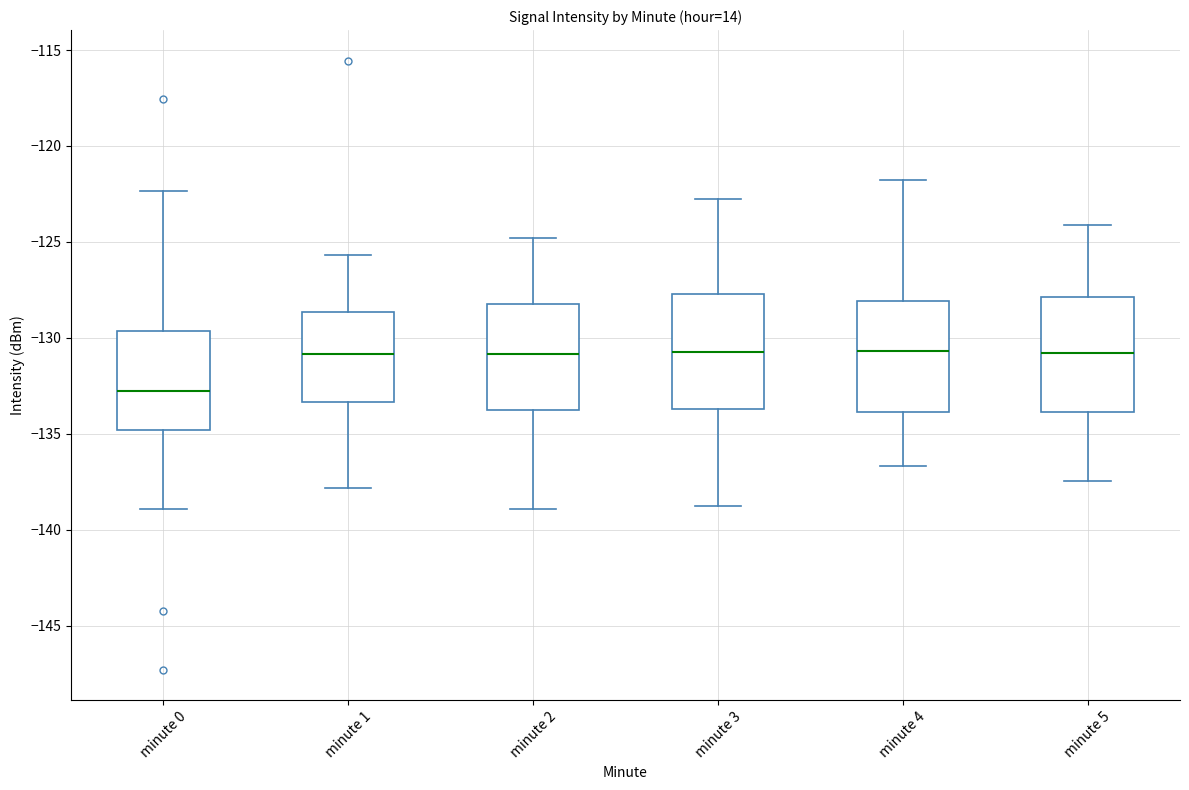

Reading left to right, transcribe this box plot: for each box, give where its median line is, the range the box spans, and where its two whiskers end, as read against the y-axis. The values are not printed on the chart, so give them approximately, as read against the axis.

minute 0: median -133.0, box -135.0 to -129.5, whiskers -139.0 to -122.5
minute 1: median -131.0, box -133.5 to -128.5, whiskers -138.0 to -125.5
minute 2: median -131.0, box -134.0 to -128.5, whiskers -139.0 to -125.0
minute 3: median -130.5, box -133.5 to -127.5, whiskers -139.0 to -123.0
minute 4: median -130.5, box -134.0 to -128.0, whiskers -136.5 to -122.0
minute 5: median -131.0, box -134.0 to -128.0, whiskers -137.5 to -124.0